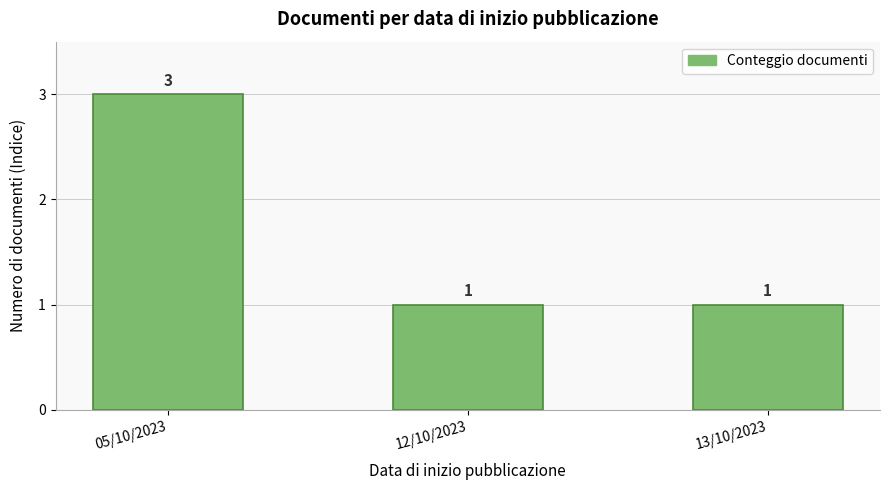

How many bars are there in total?

3